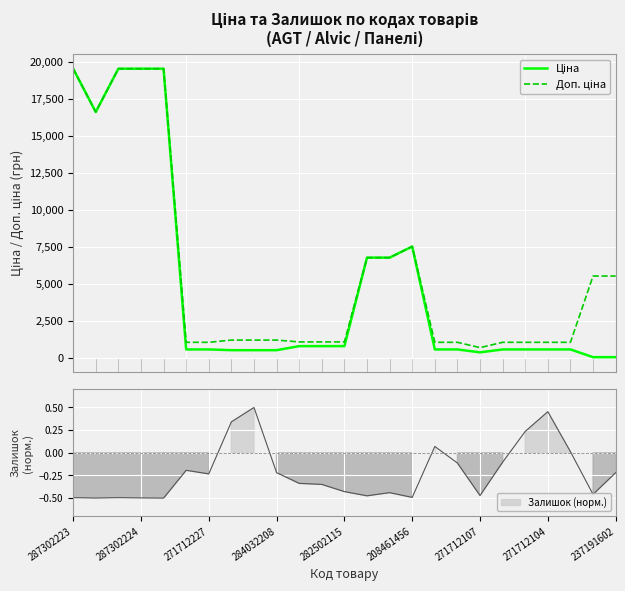

What is the minimum value shown in the chart?

55.4